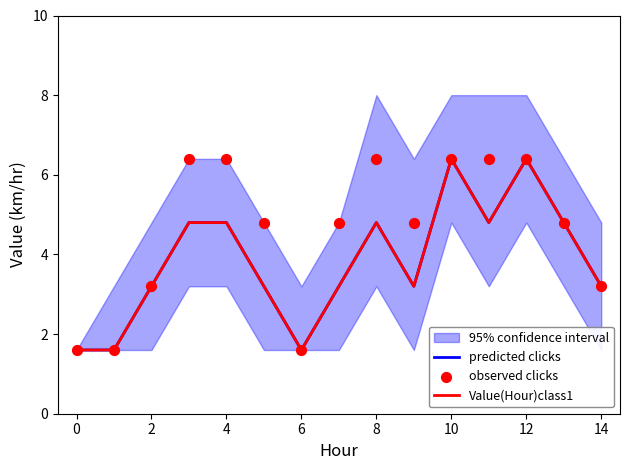

What is the total value across all series at 13?

14.4